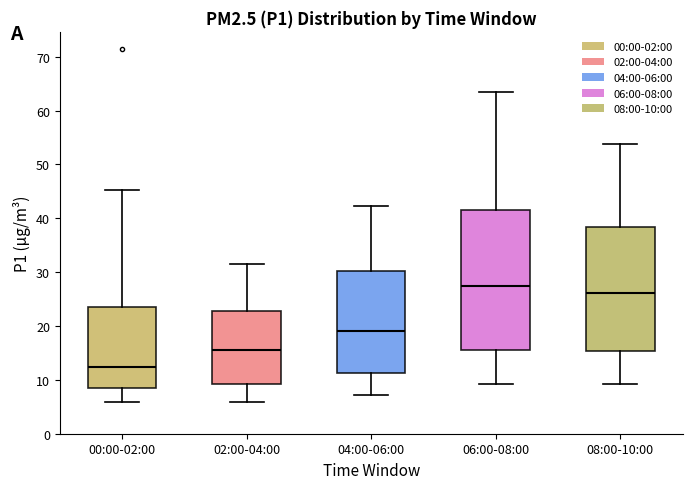

Reading left to right, read every box against the y-axis: the position of its median line, the range the box covers, and the ends of its whiskers. The values are not printed on the chart, so give them approximately, as read against the axis.

00:00-02:00: median 12, box 8 to 23, whiskers 6 to 45
02:00-04:00: median 16, box 9 to 23, whiskers 6 to 32
04:00-06:00: median 19, box 11 to 30, whiskers 7 to 42
06:00-08:00: median 27, box 16 to 42, whiskers 9 to 63
08:00-10:00: median 26, box 15 to 38, whiskers 9 to 54